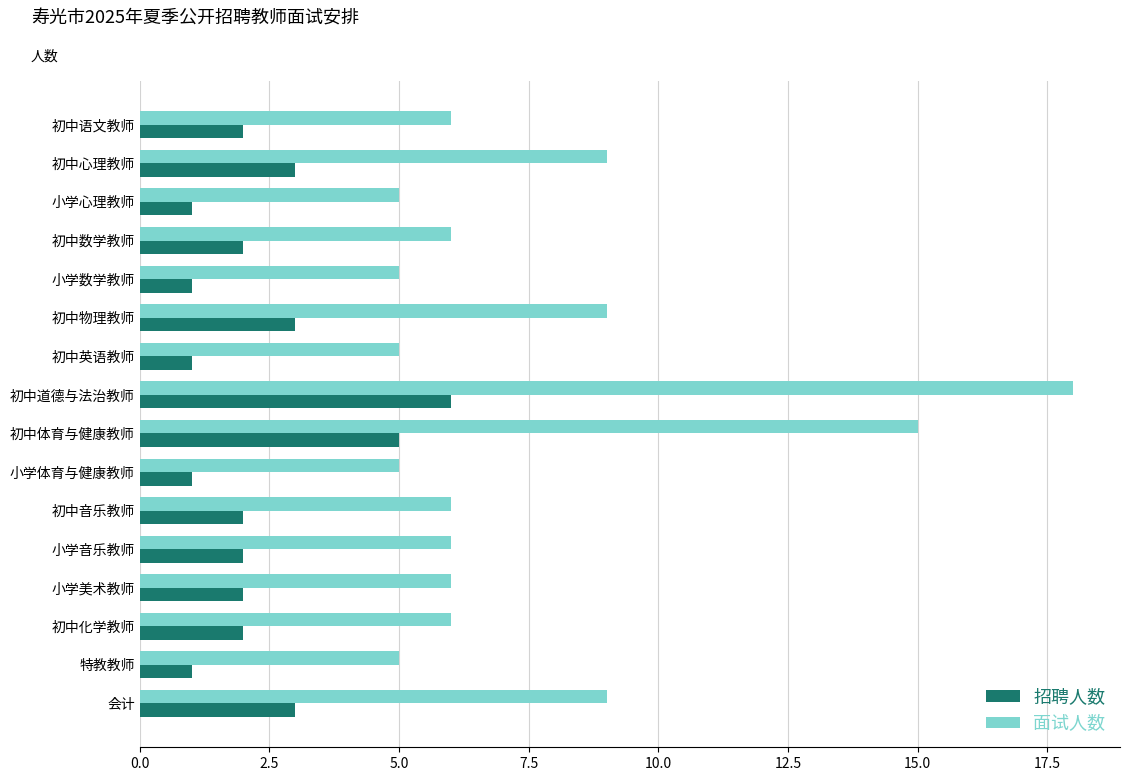

What is the greatest value displayed?

18